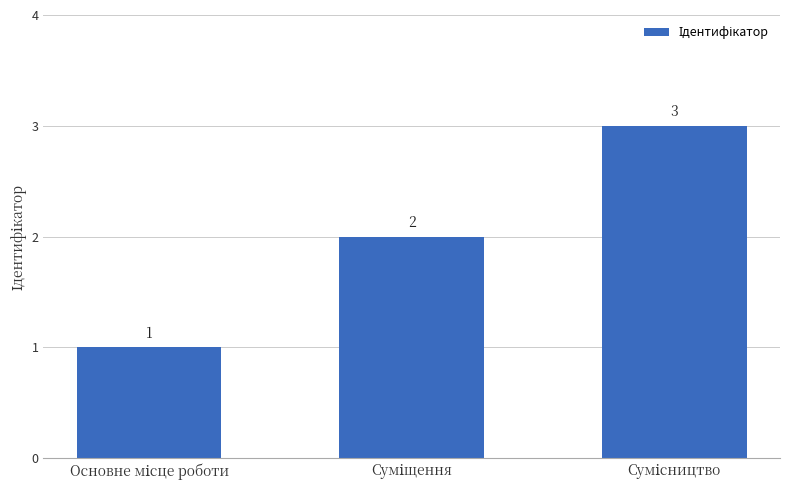

Count the values in the range 1 to 3.

3